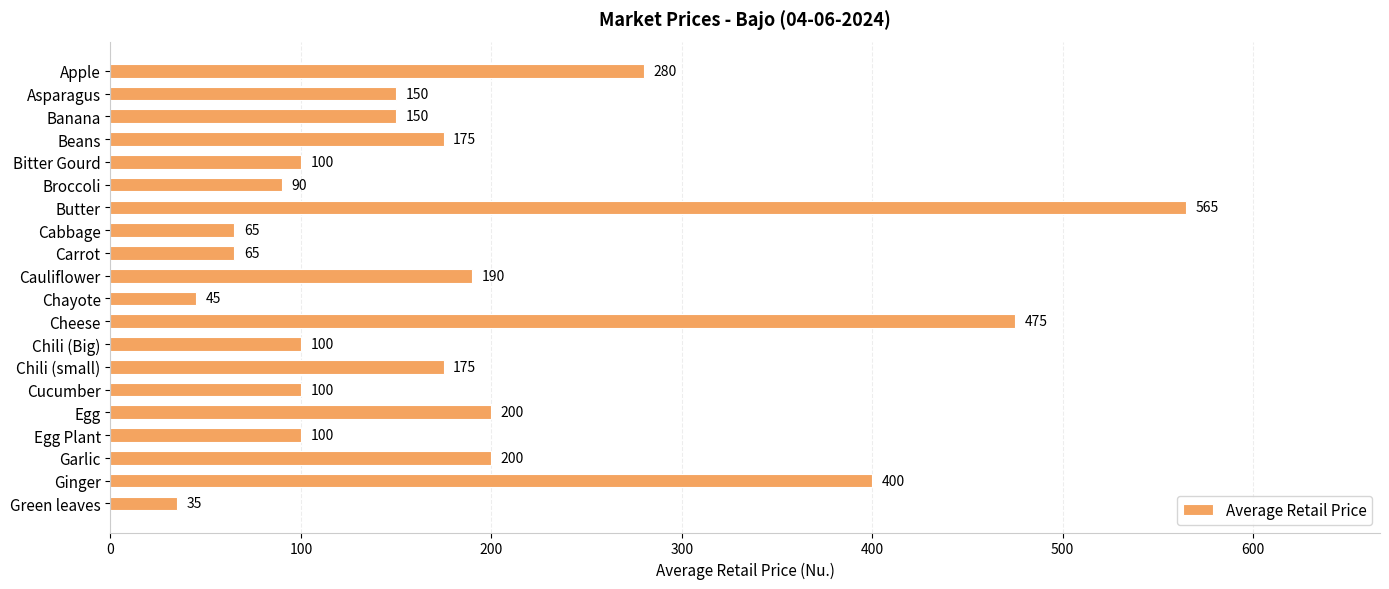

What is the sum of all values?

3660